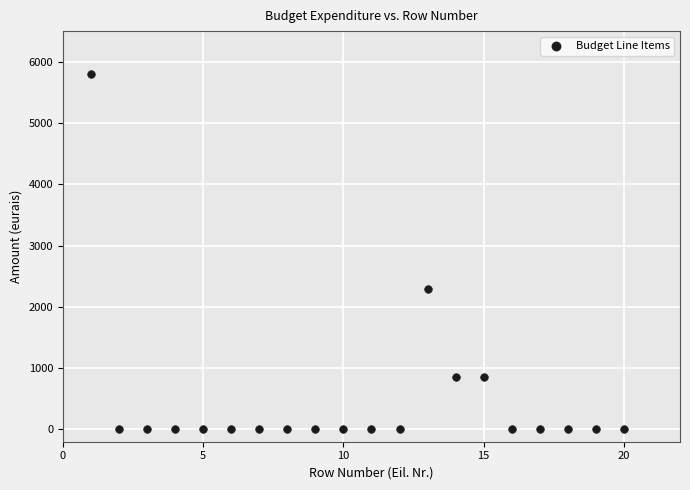

What Y value in the scatter plot is closest to 2900?

2300.0